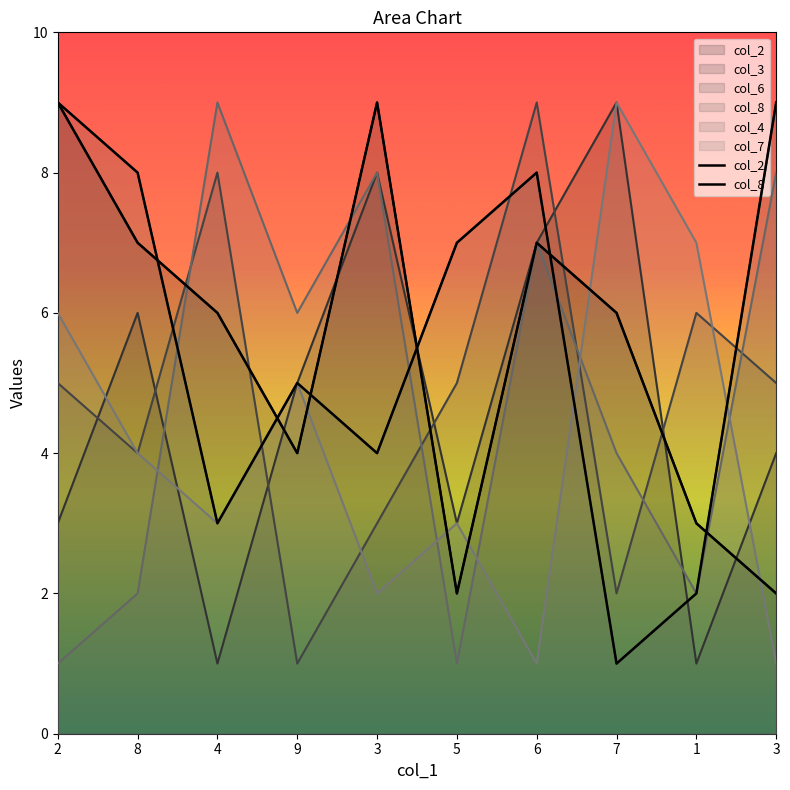

How many times do col_8 and col_2 cross each other?

6